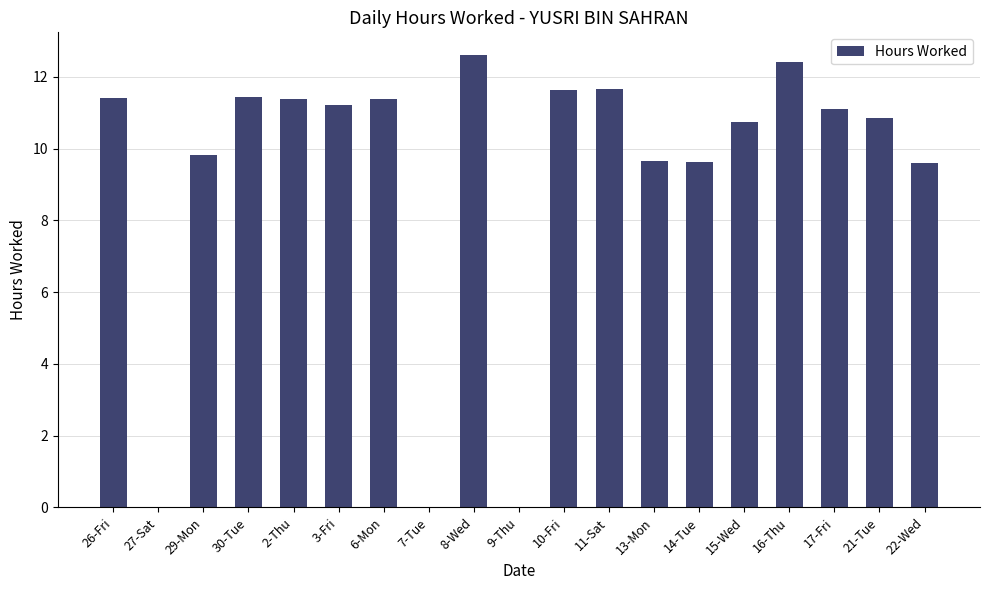

What is the sum of all values?

176.5